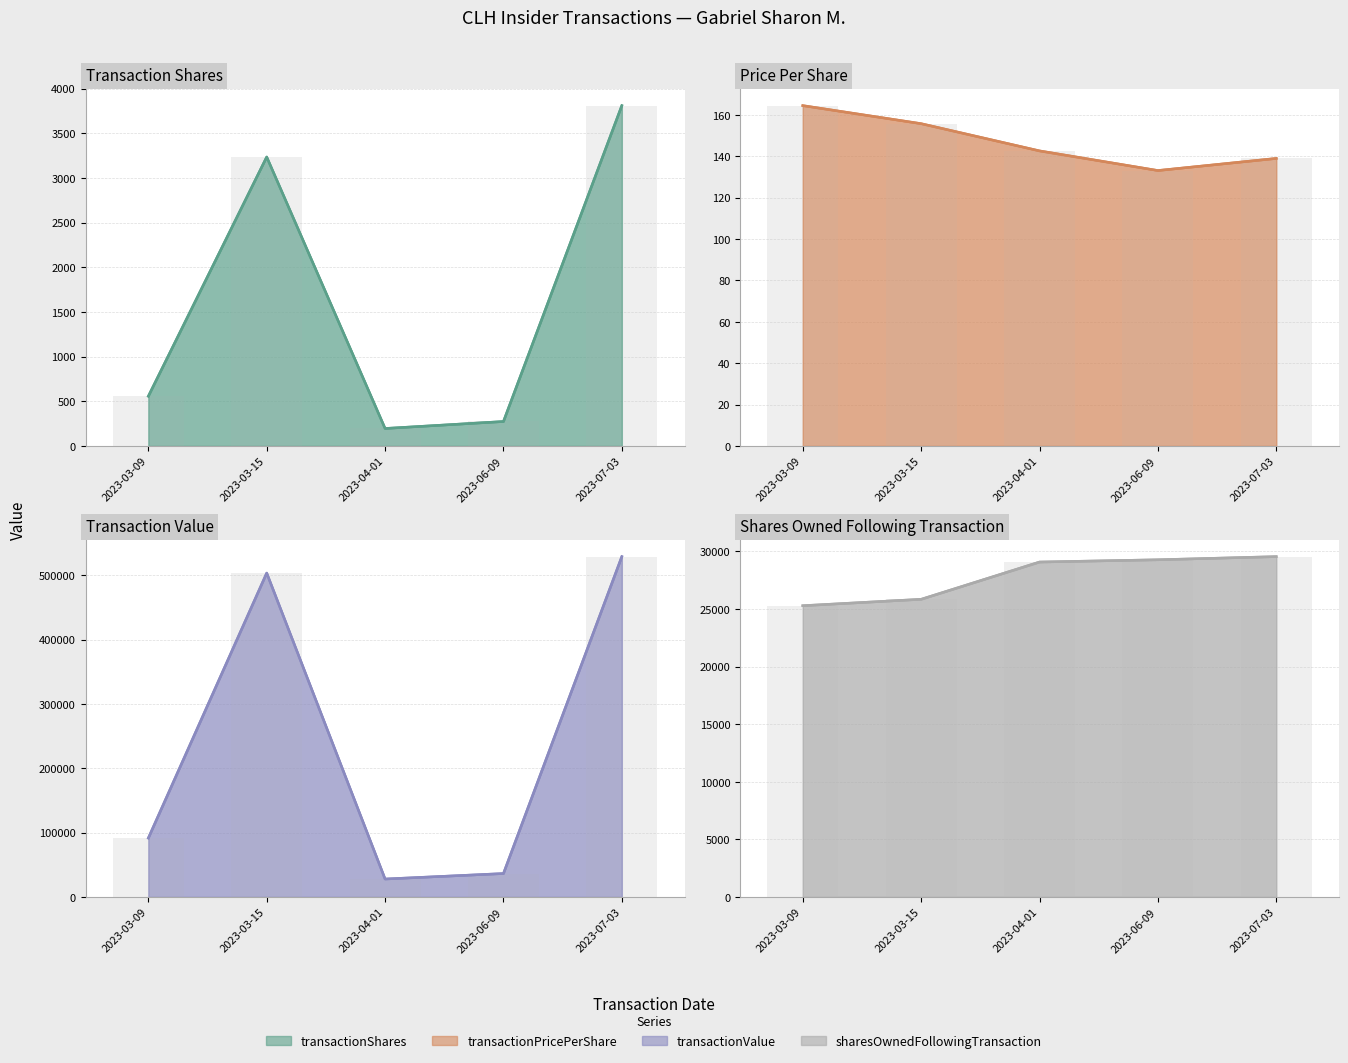

What is the approximate value of transactionPricePerShare at 2023-04-01?

142.6